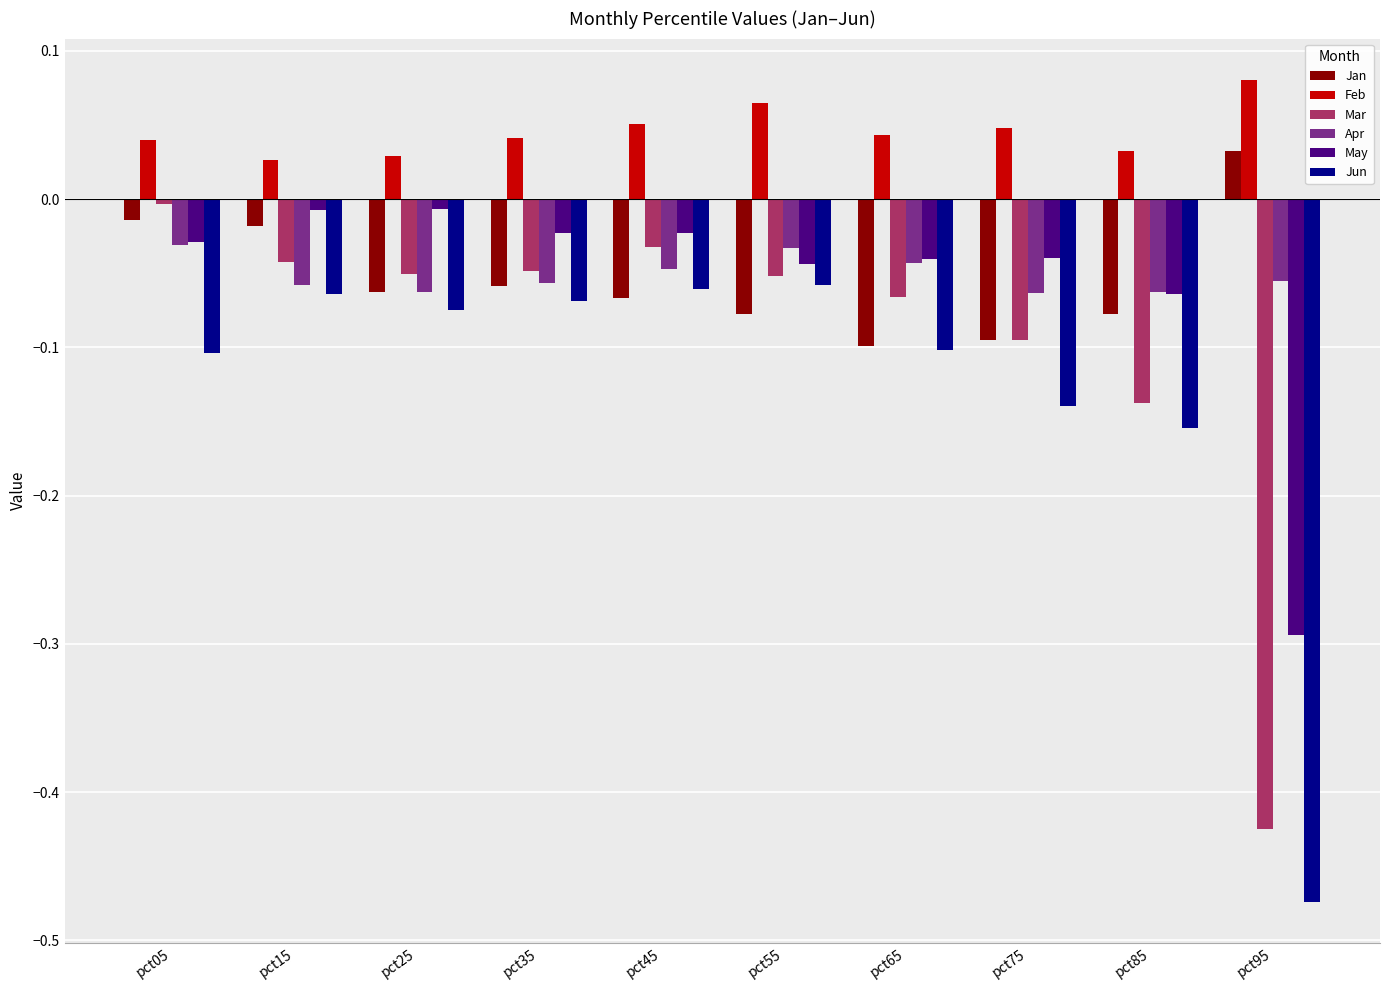

Between pct25 and pct95, which series saw the biggest shift?

Jun